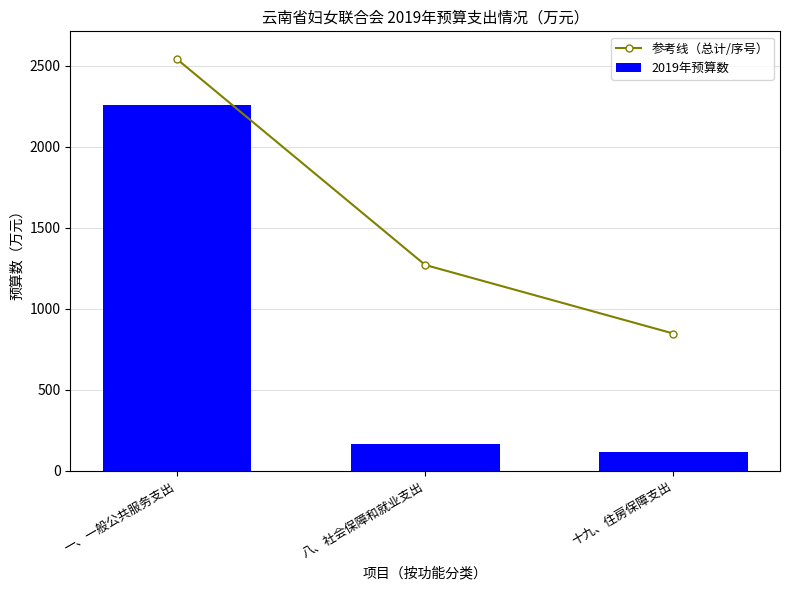

What are all the series names shown in the legend?

参考线（总计/序号）, 2019年预算数